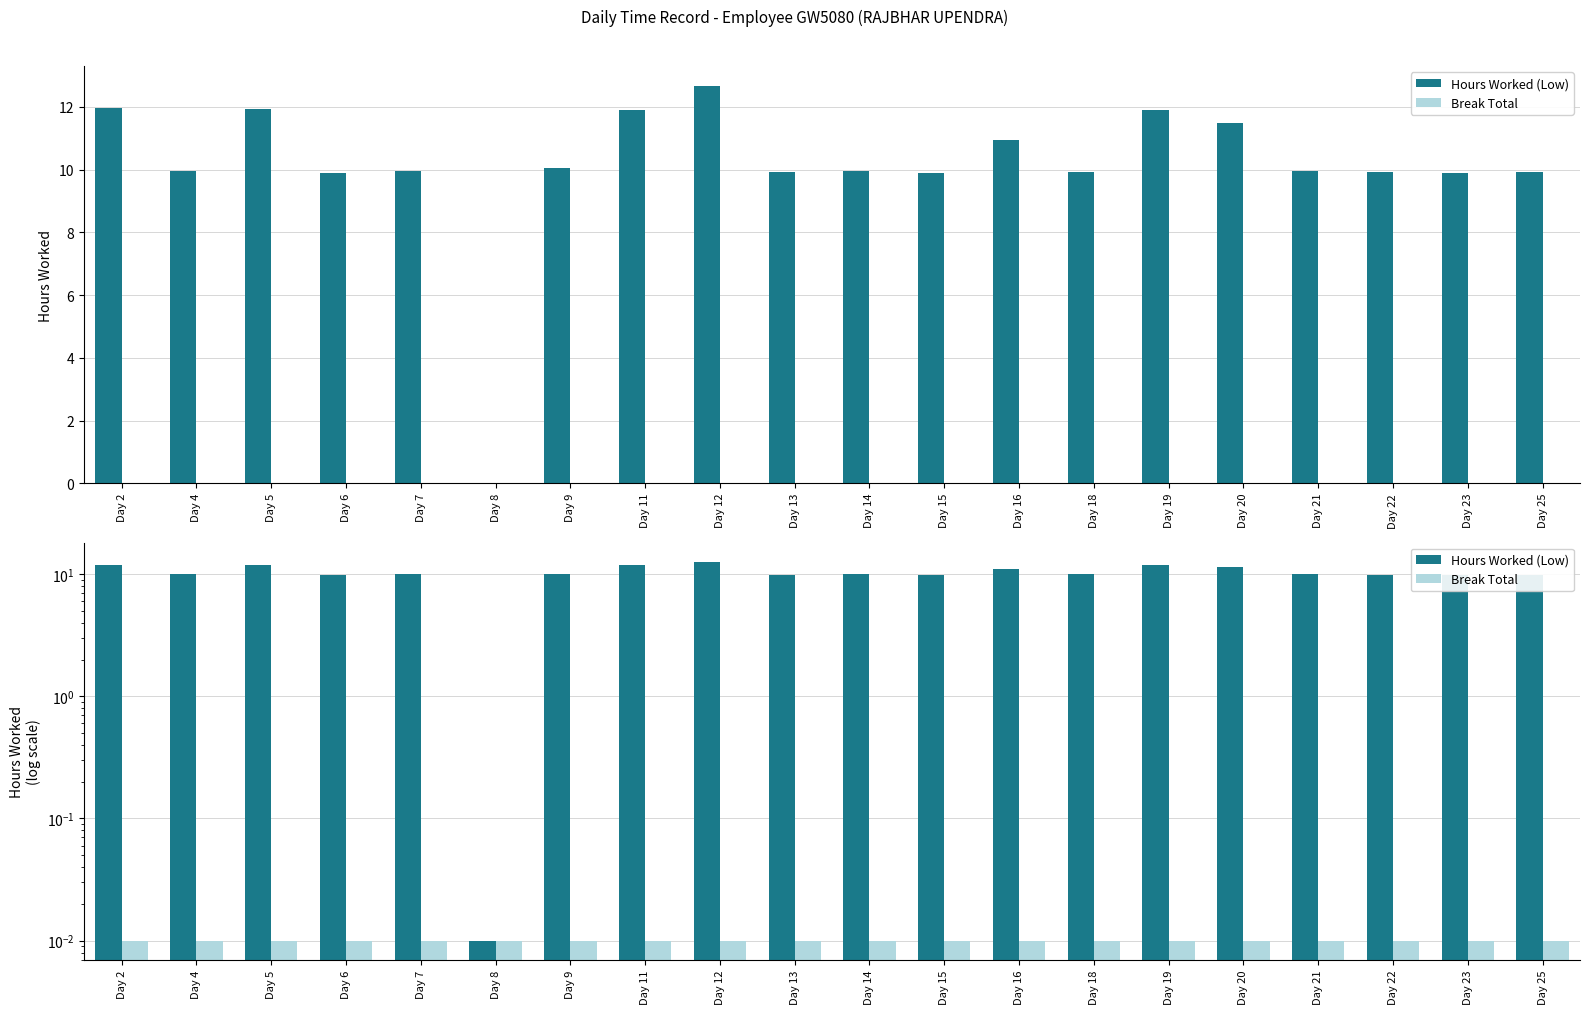

Which category has the highest value across all series?

Day 12